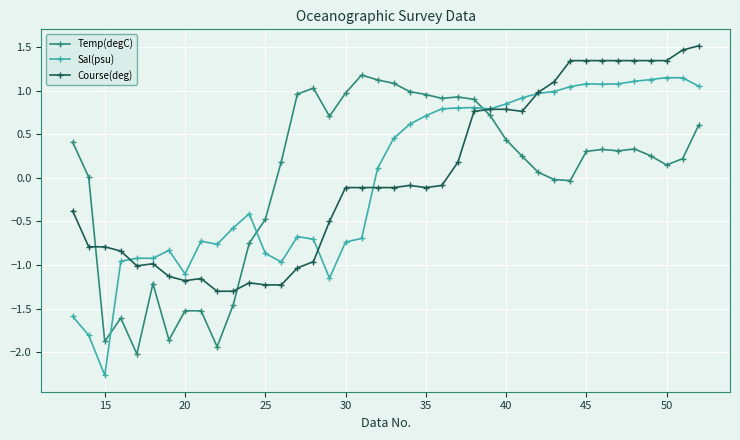

True or false: Course(deg) and Temp(degC) intersect in this chart.

True